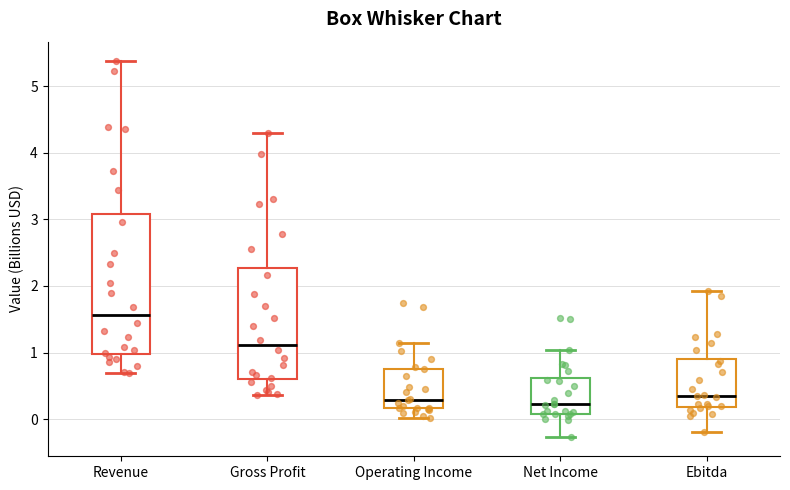

Where does the upper whisker of the box for Ebitda end on the y-axis? The values are not printed on the chart, so give them approximately, as read against the axis.

1.9